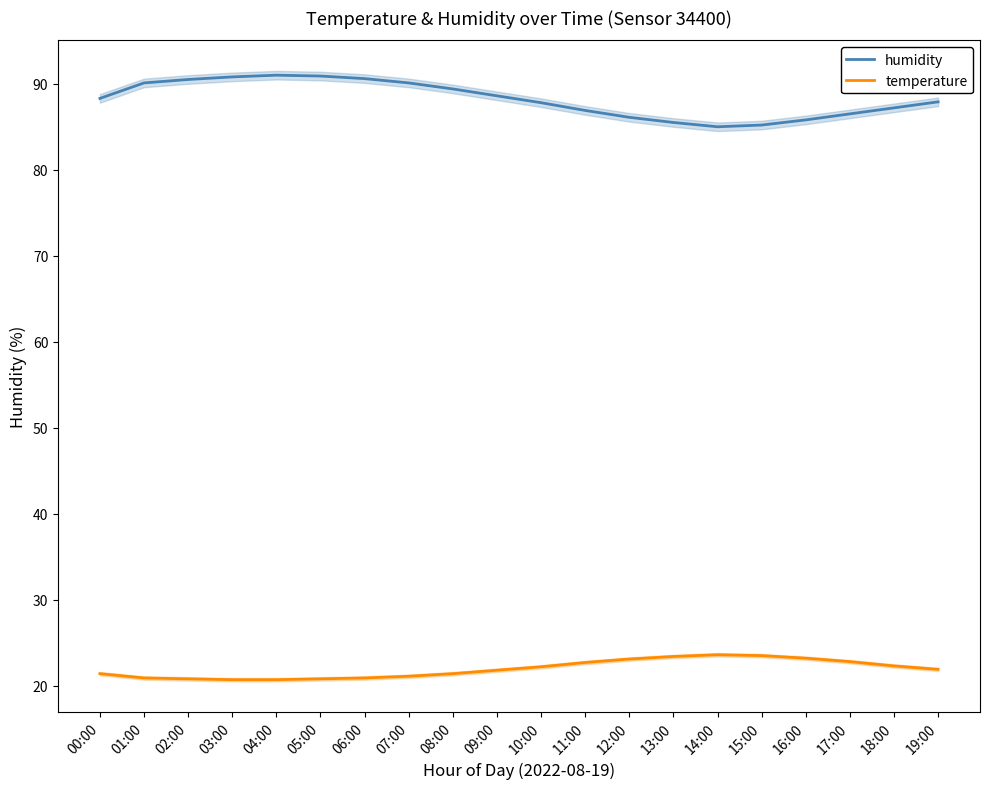

How many values in the humidity series exceed 88?

10